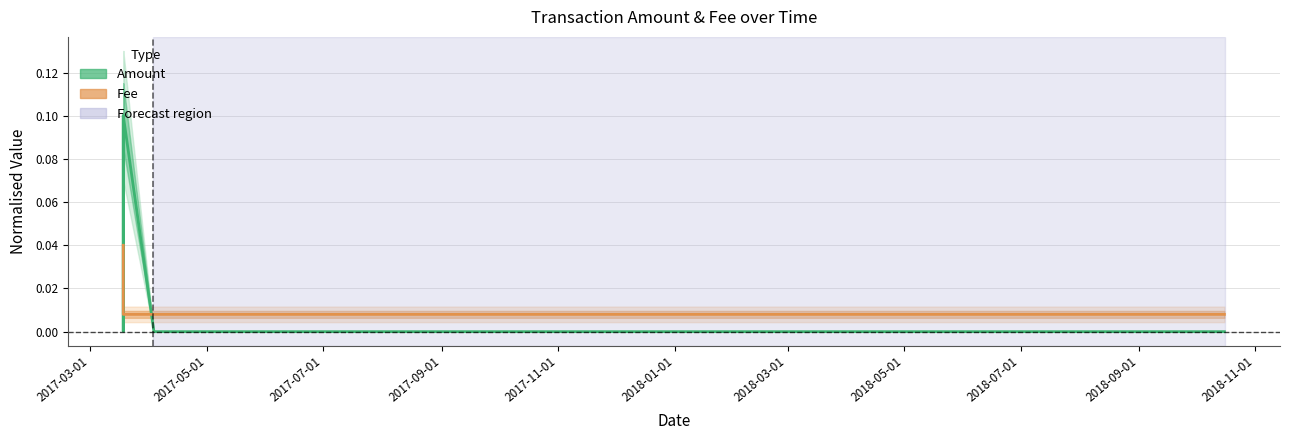

The Amount series shows 0.0 at 2017-11-01. True or false?

False